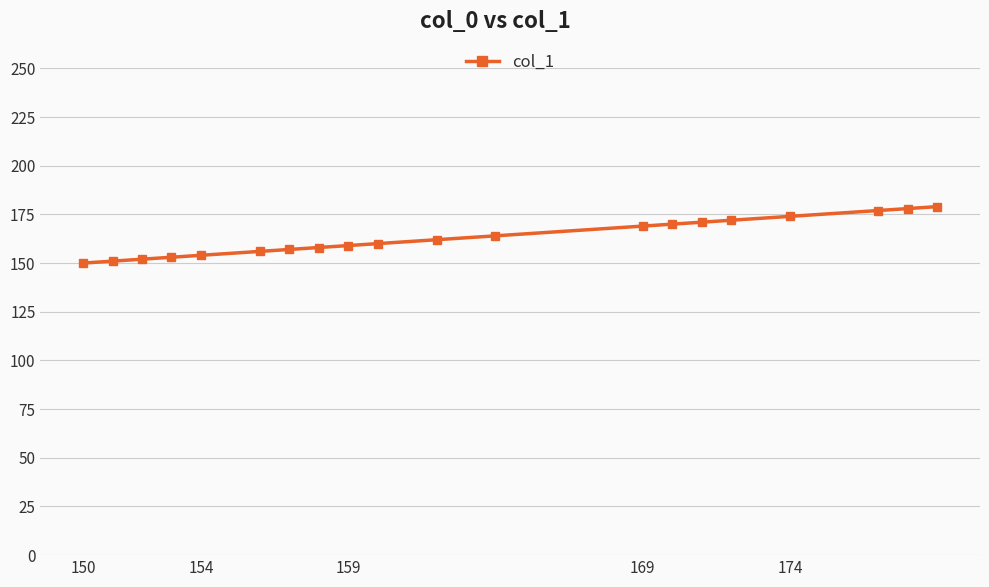

What is the sum of all values?

3266